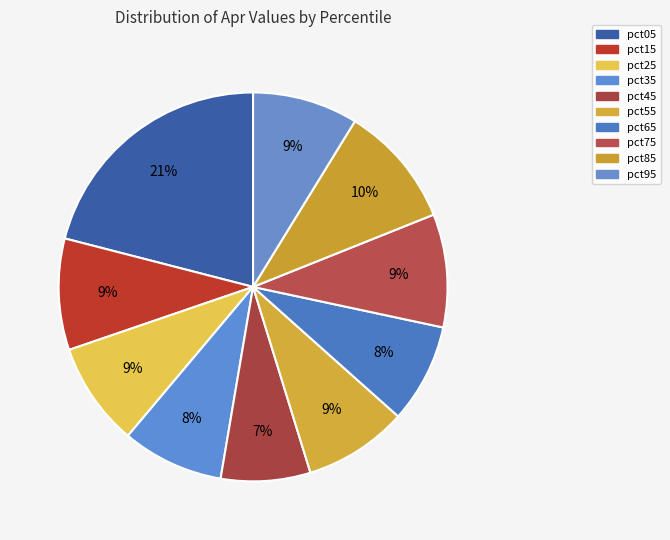

Does pct75 represent more than half of the total?

No